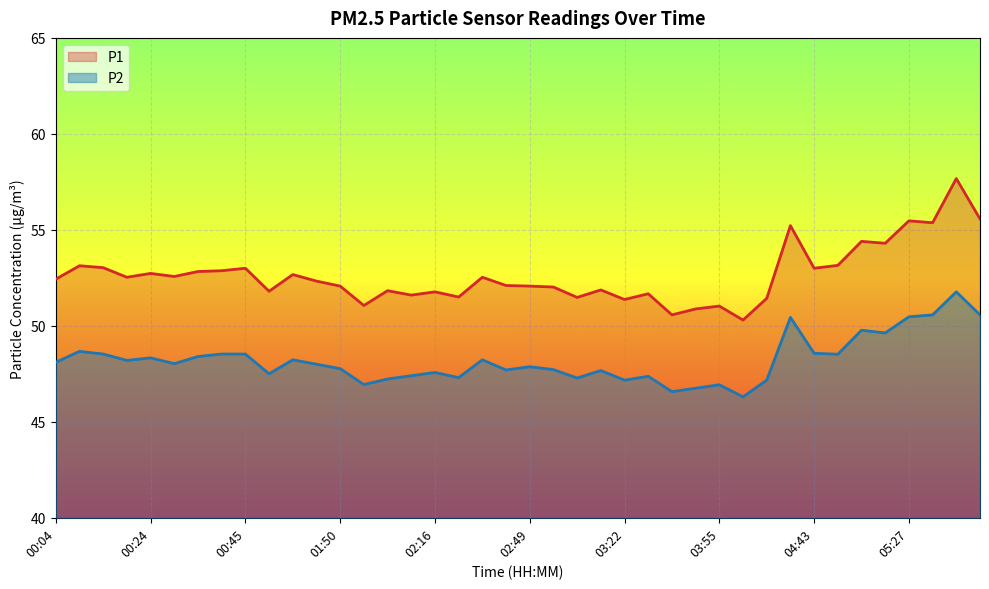

What is the greatest value displayed?

57.7